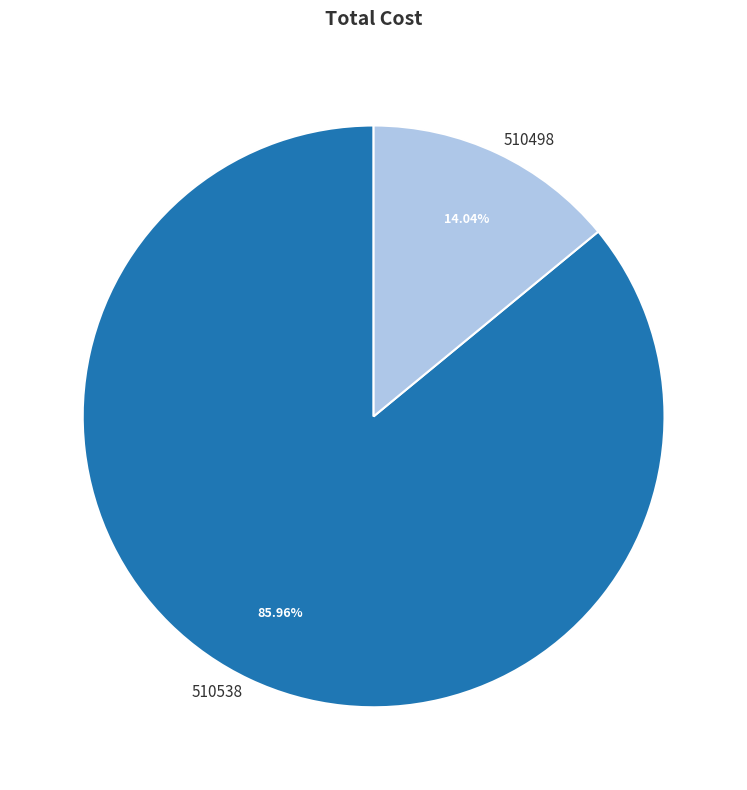

Is the sum of 510538 and 510498 greater than half?

Yes